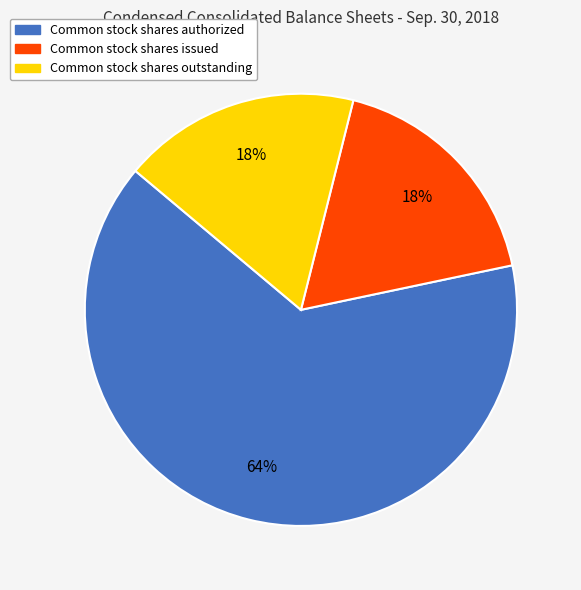

Is it true that Common stock shares outstanding is 24% of the pie?

False